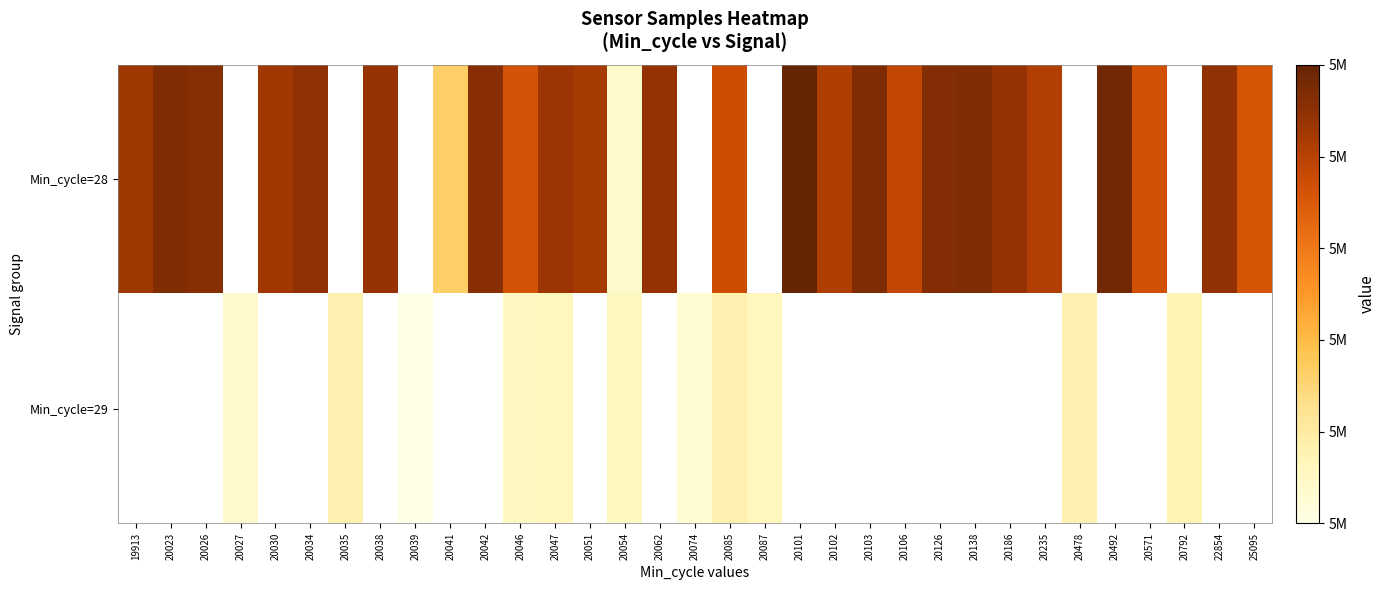

The value of Min_cycle=28 at 20186 is 3191878.9. True or false?

False